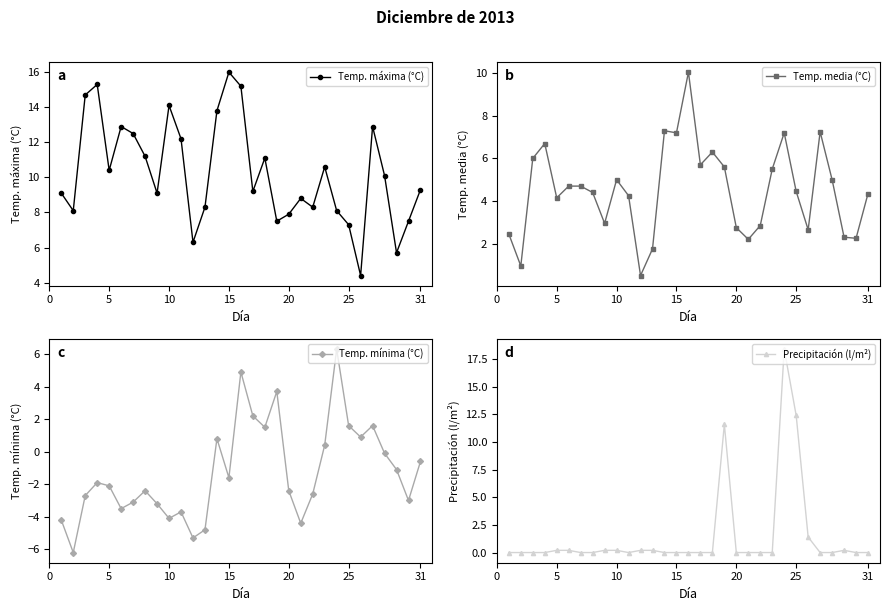

True or false: Temp. mínima (°C) has more than 1 points higher than both neighbors.

True